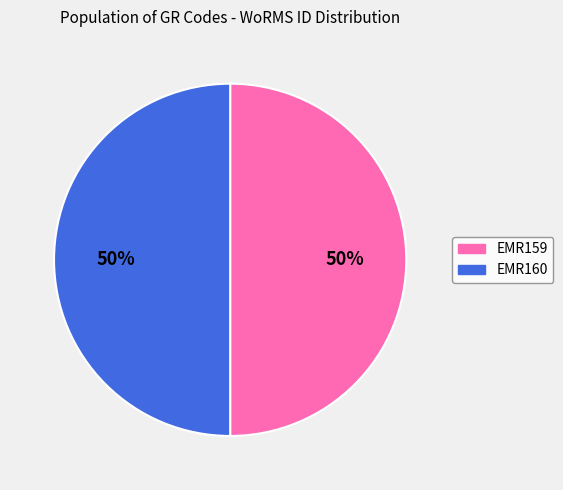

Count the number of slices in the pie.

2